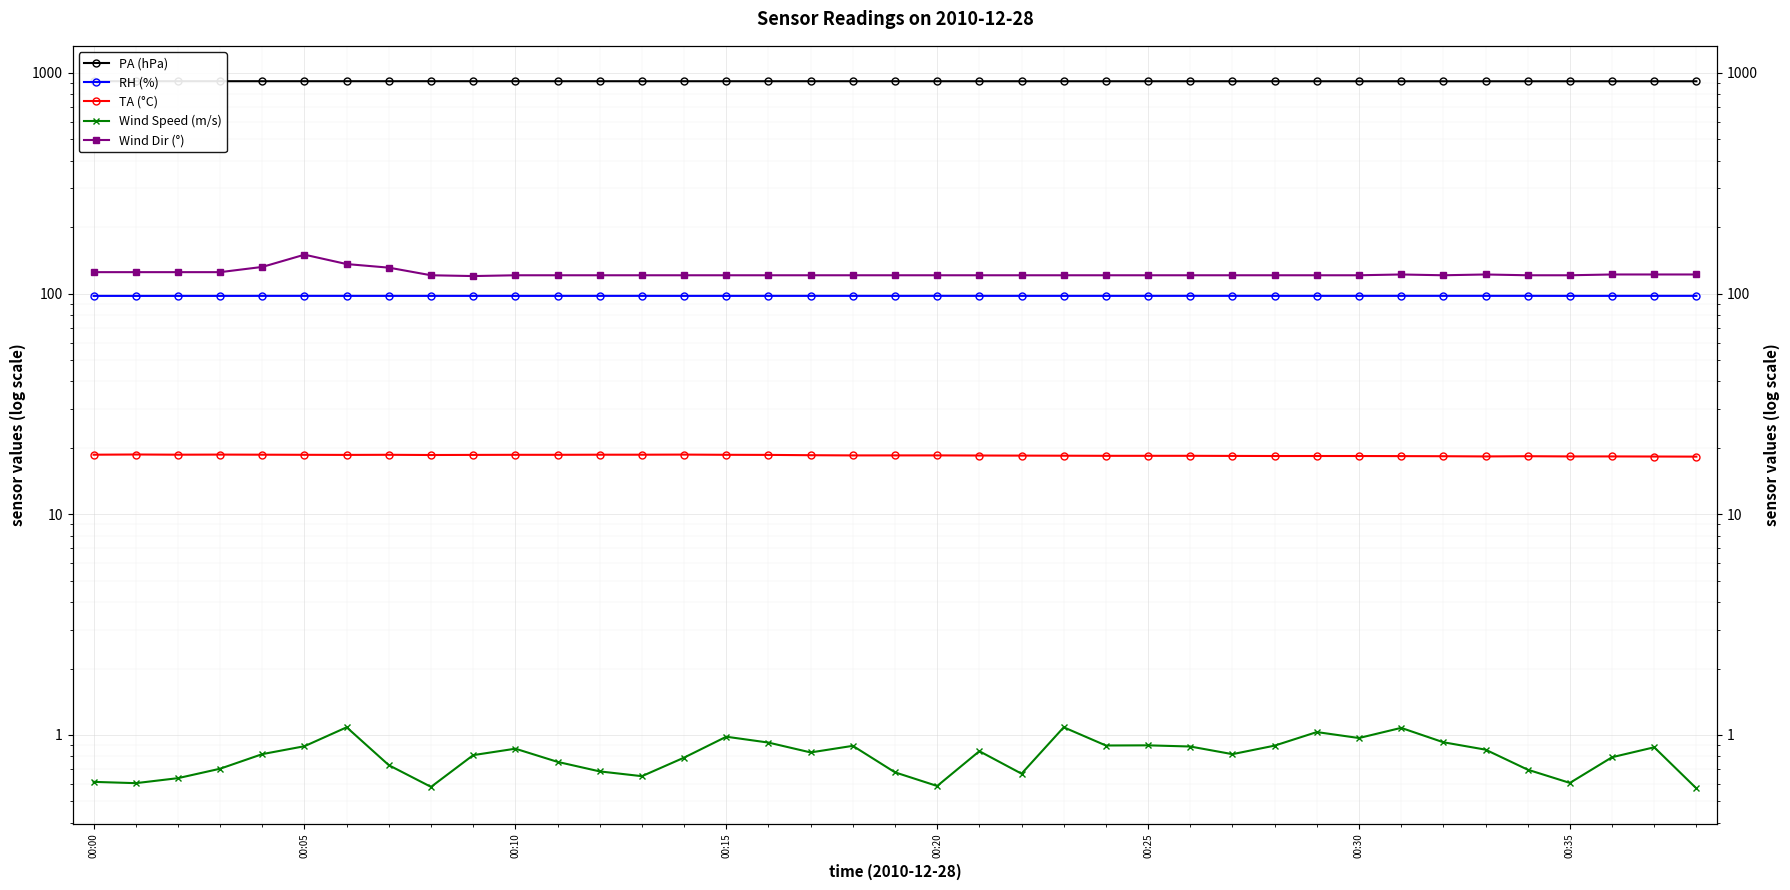

What is the difference between the highest and lowest values at 00:20?

915.5